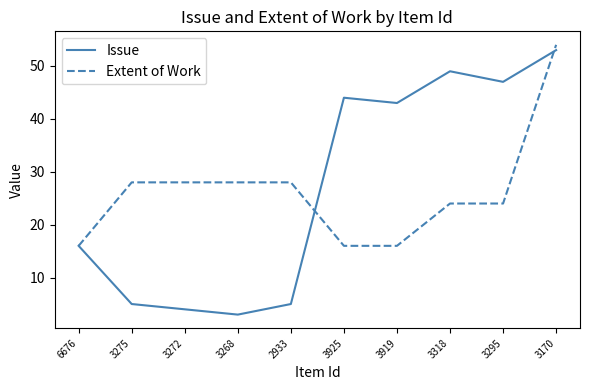

The value of Extent of Work at 6676 is 16. True or false?

True